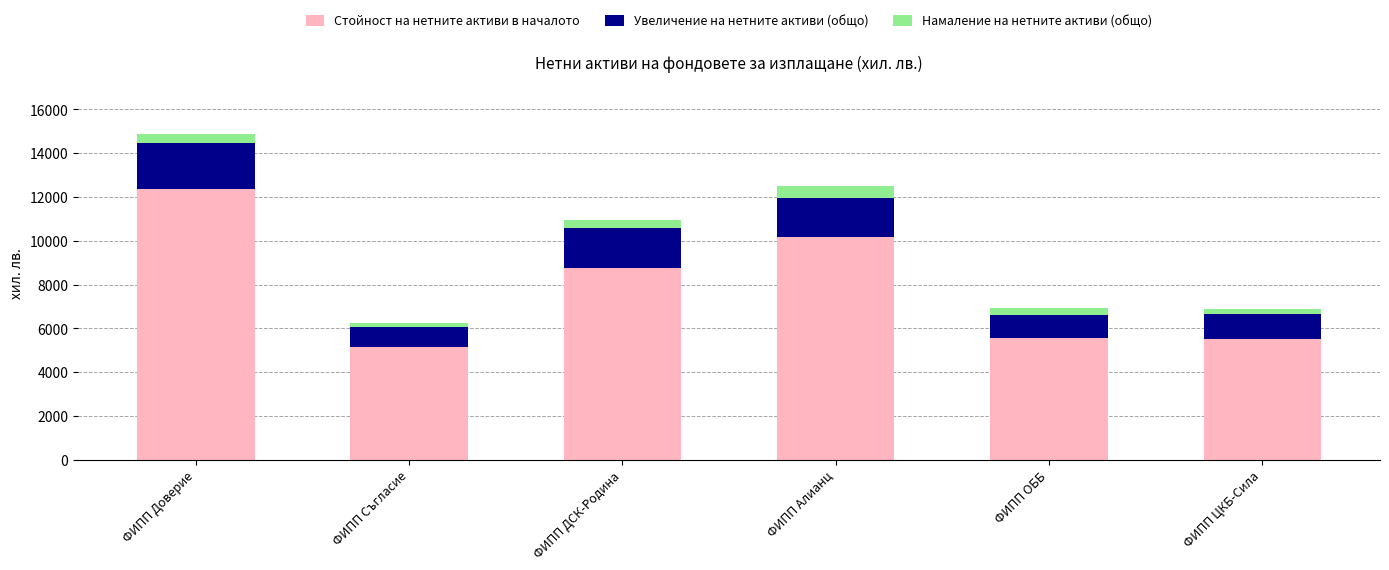

Which category has the highest value in the Стойност на нетните активи в началото series?

ФИПП Доверие